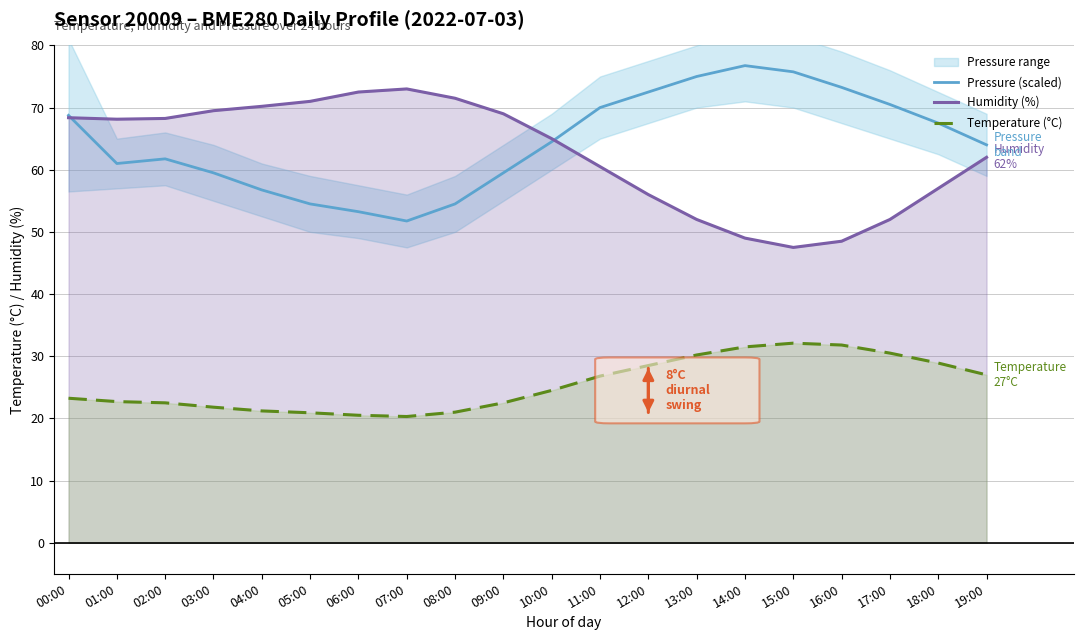

What is the greatest value displayed?

76.8